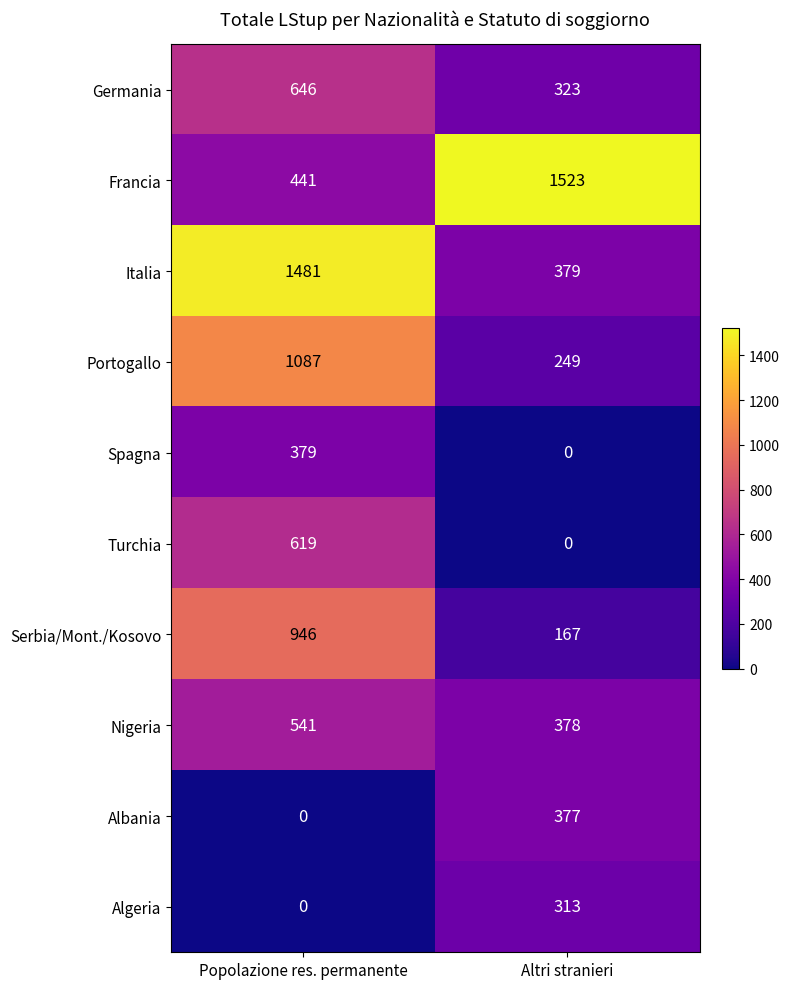

Rank the series by their maximum value, from highest to lowest.

Francia, Italia, Portogallo, Serbia/Mont./Kosovo, Germania, Turchia, Nigeria, Spagna, Albania, Algeria